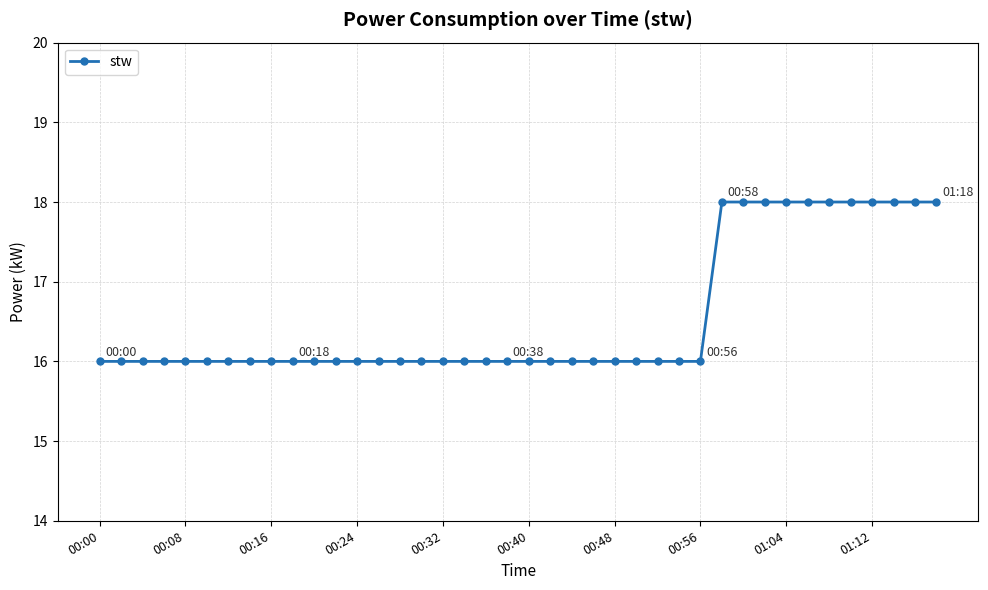

How many values are between 16 and 18?

40